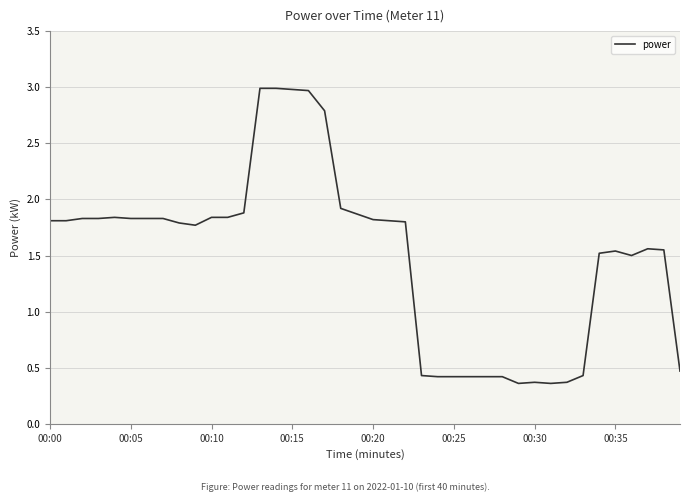

What is the maximum value shown in the chart?

3.0